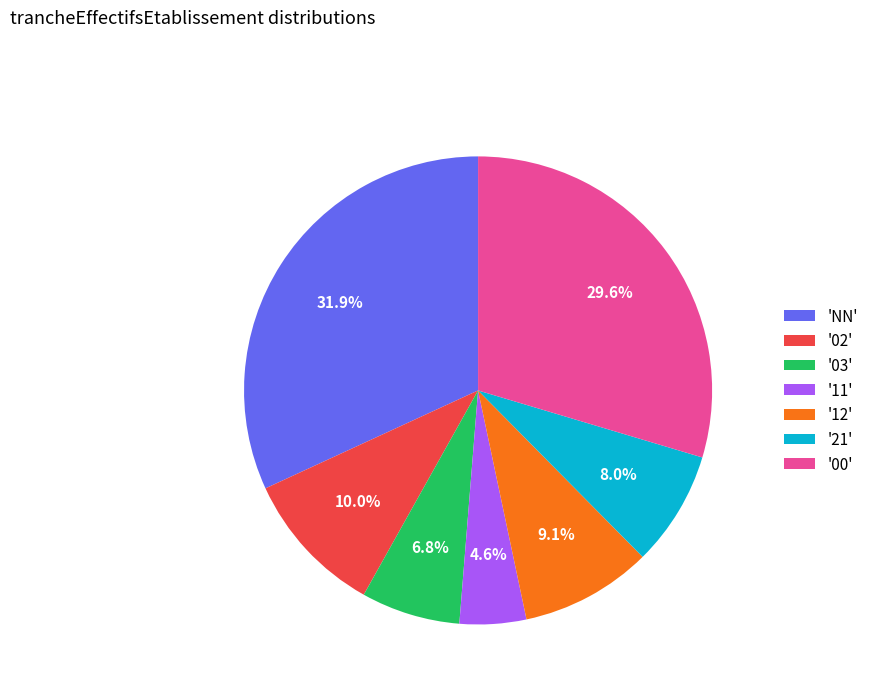

How many segments does this pie chart have?

7